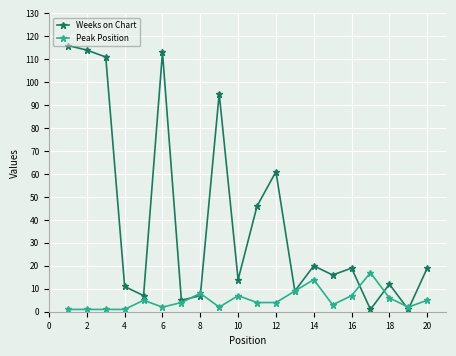

True or false: Peak Position has more than 1 points higher than both neighbors.

True